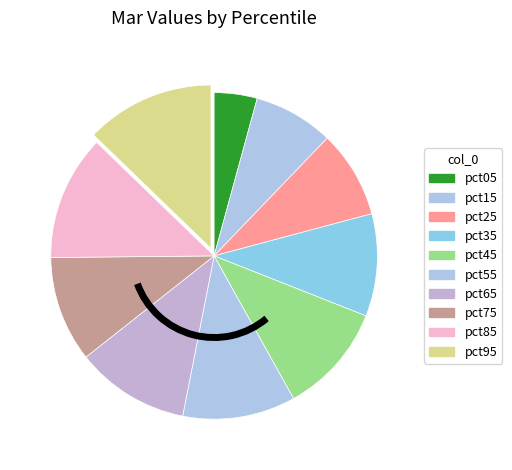

How many slices are in this pie chart?

10